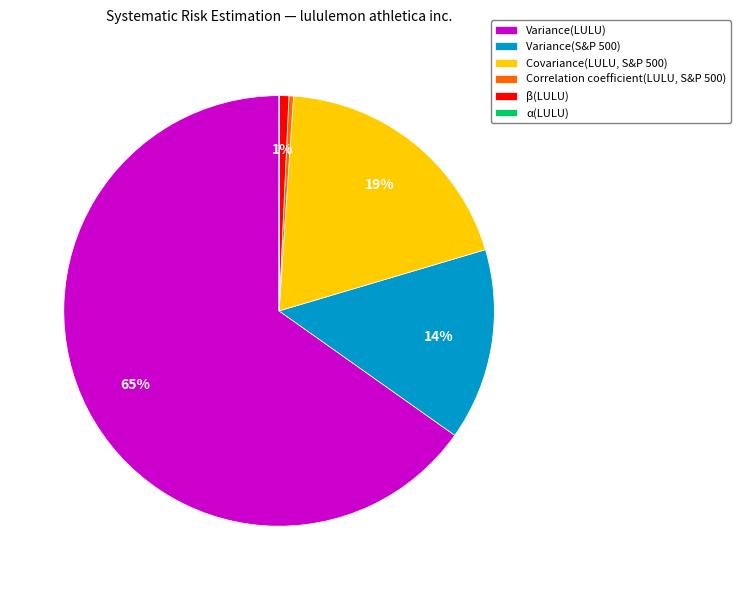

Is it true that Covariance(LULU, S&P 500) is 9% of the pie?

False